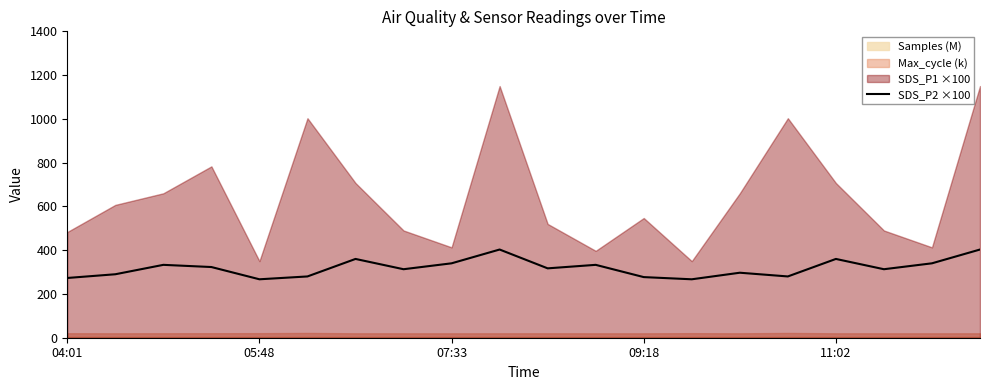

Approximately how many times larger is the value at 14 compared to 10?

0.9